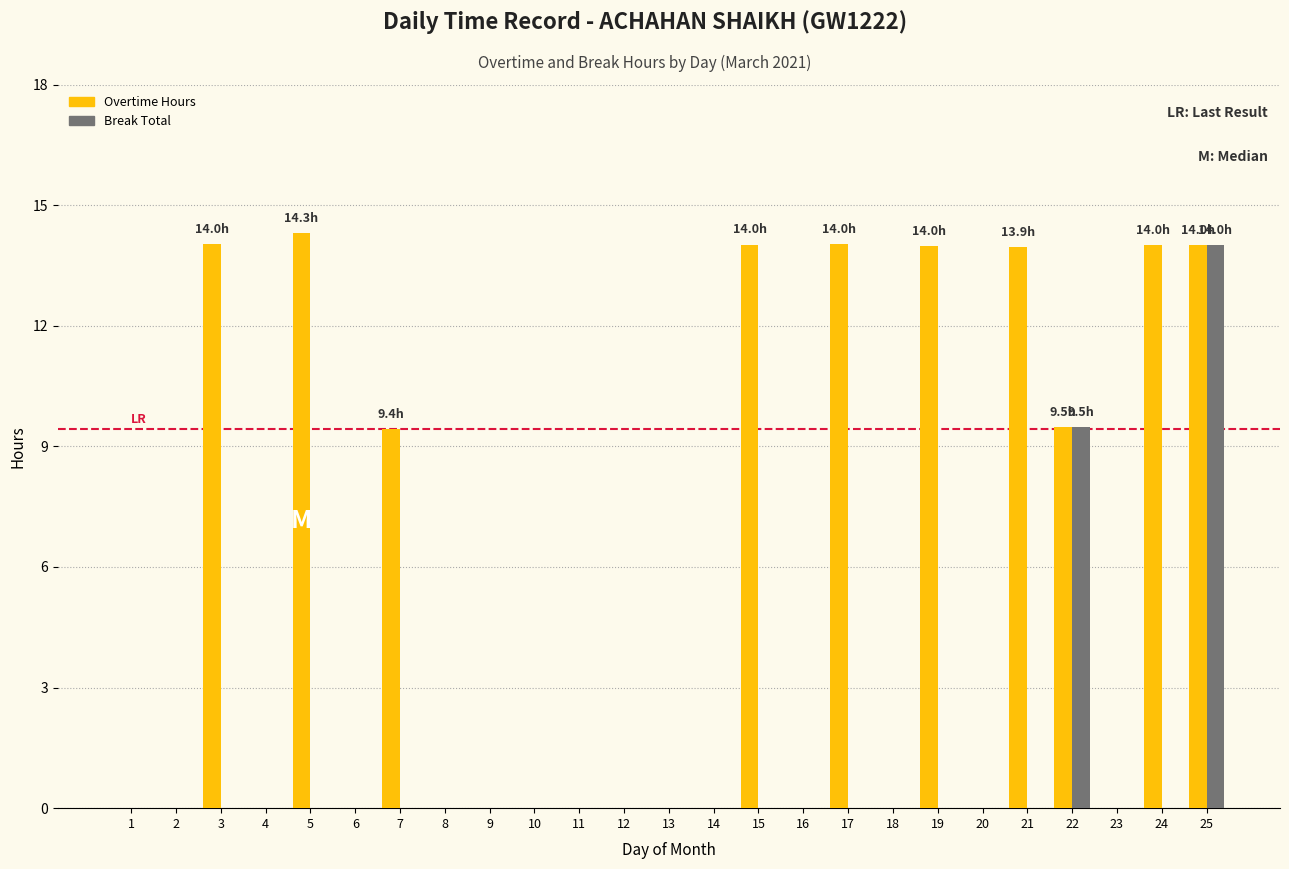

Between 14 and 24, which series saw the biggest shift?

Overtime Hours